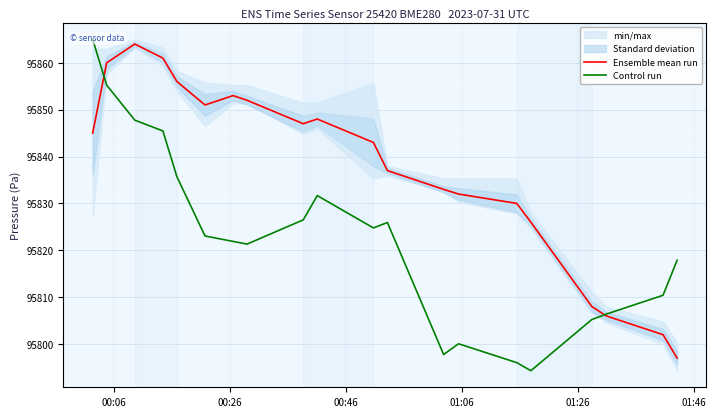

What is the maximum value for Ensemble mean run?

95864